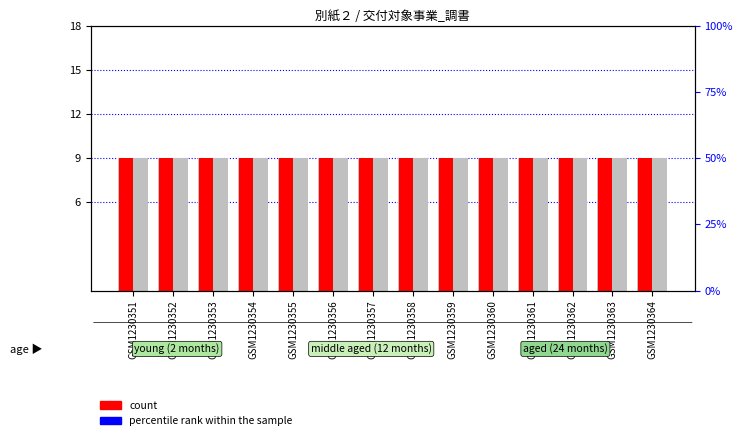

Are the bars horizontal?

No